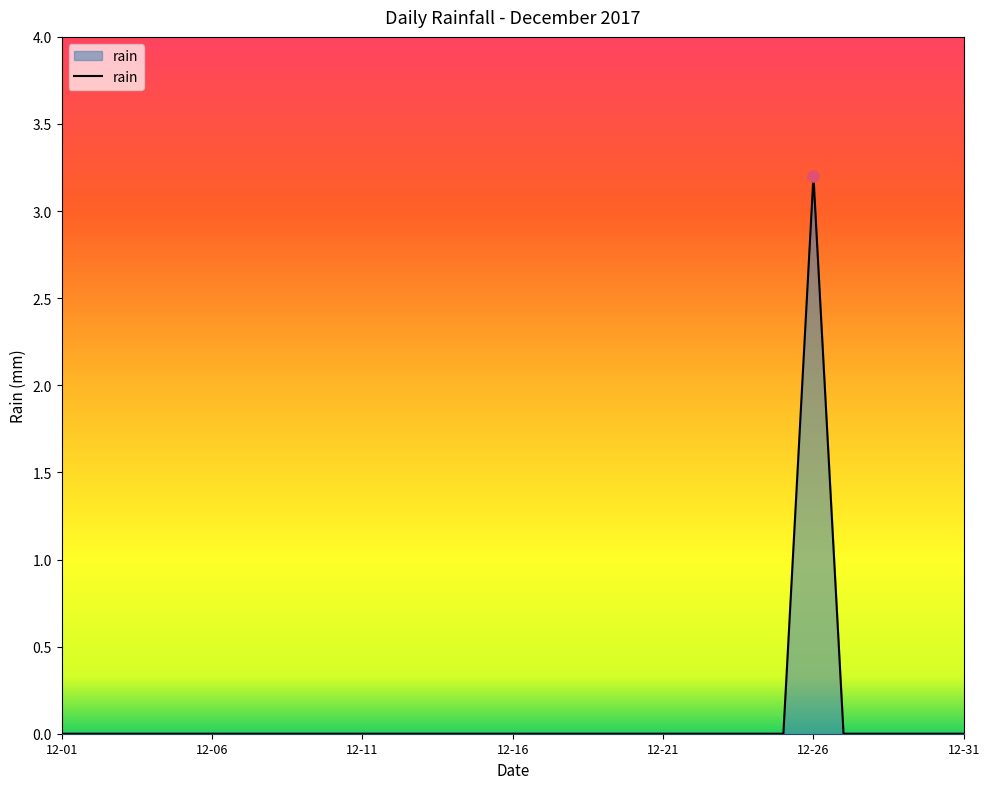

What is the maximum value shown in the chart?

3.2